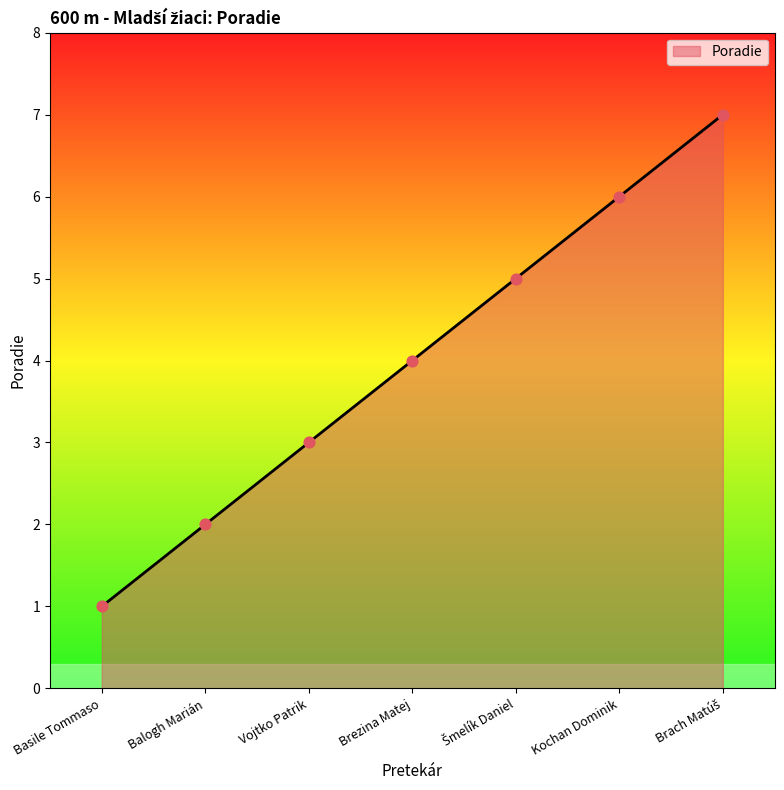

What is the ratio of the value at Brezina Matej to the value at Kochan Dominik?

0.7